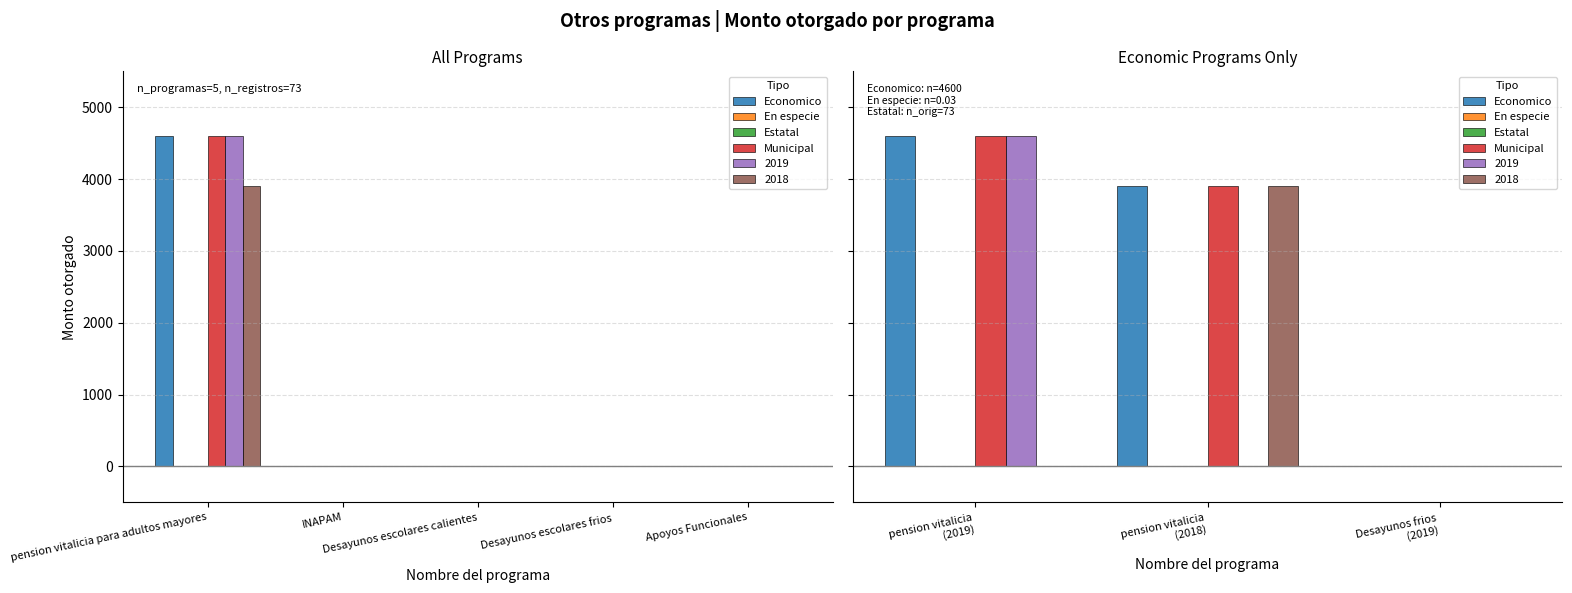

Does the chart contain stacked bars?

No